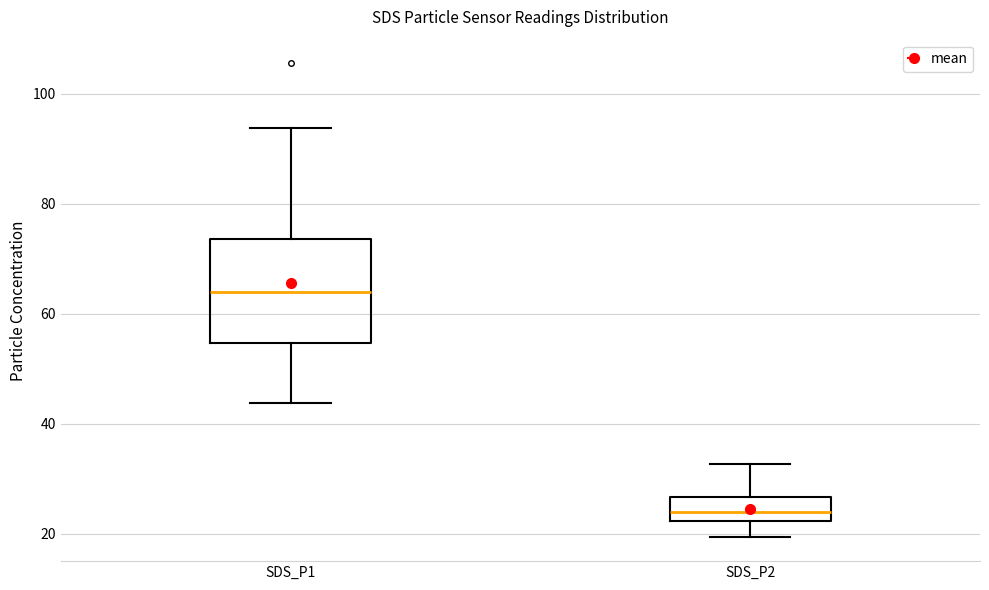

Where does the lower whisker of the box for SDS_P2 end on the y-axis? The values are not printed on the chart, so give them approximately, as read against the axis.

20